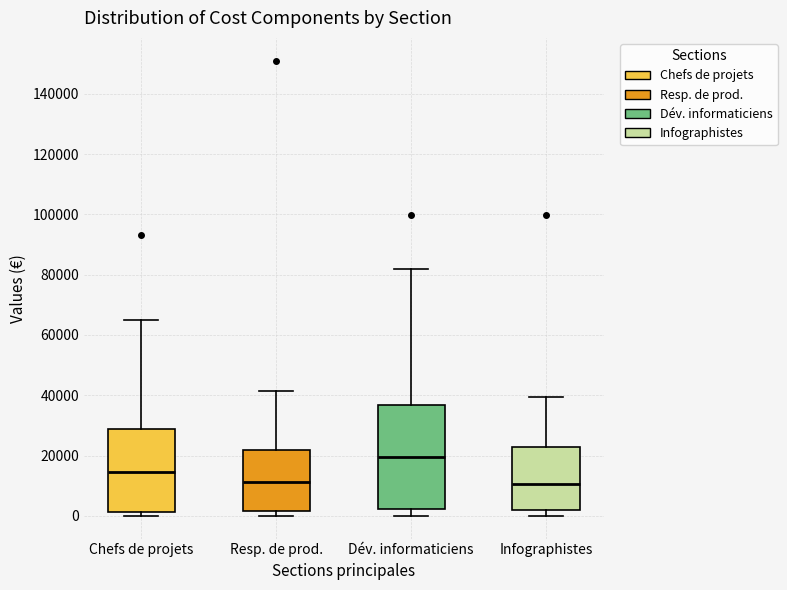

Reading left to right, read every box against the y-axis: the position of its median line, the range the box covers, and the ends of its whiskers. The values are not printed on the chart, so give them approximately, as read against the axis.

Chefs de projets: median 14000, box 2000 to 28000, whiskers 0 to 64000
Resp. de prod.: median 12000, box 2000 to 22000, whiskers 0 to 42000
Dév. informaticiens: median 20000, box 2000 to 36000, whiskers 0 to 82000
Infographistes: median 10000, box 2000 to 22000, whiskers 0 to 40000